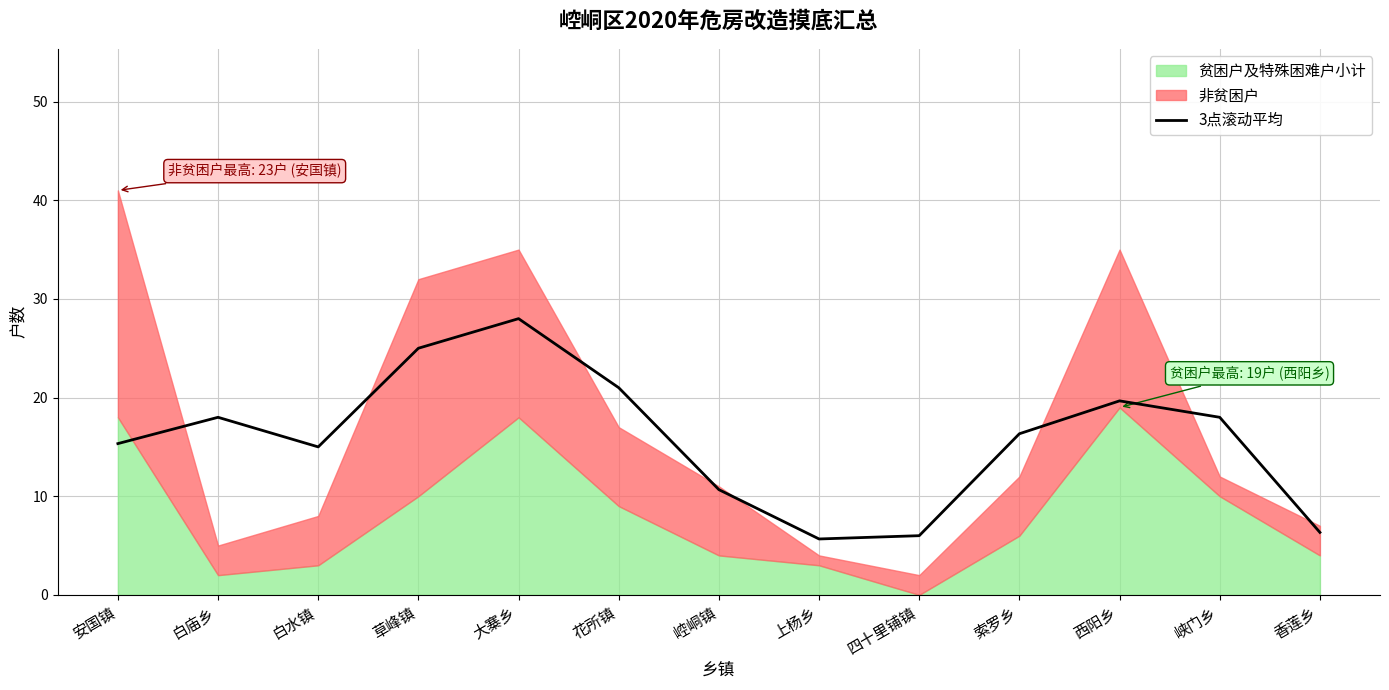

Is it true that 3点滚动平均 equals 21.0 at 花所镇?

True